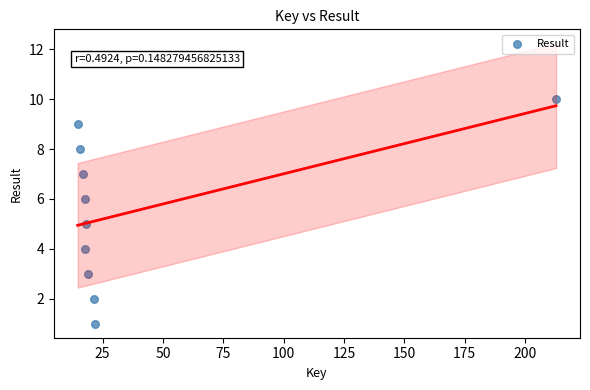

What is the average Y value?

6